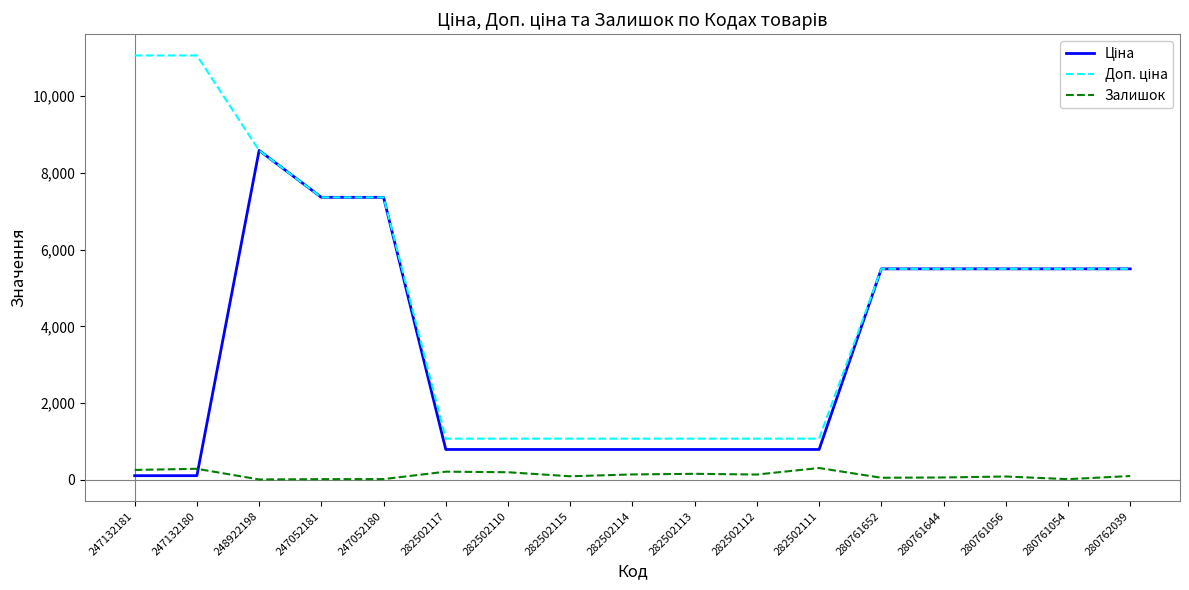

At which category is the sum across all series the highest?

248922198